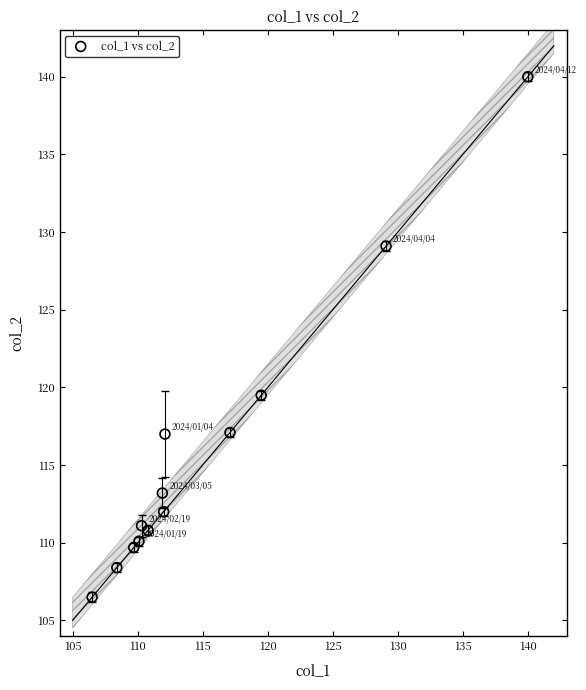

What Y value in the scatter plot is closest to 123?

119.5